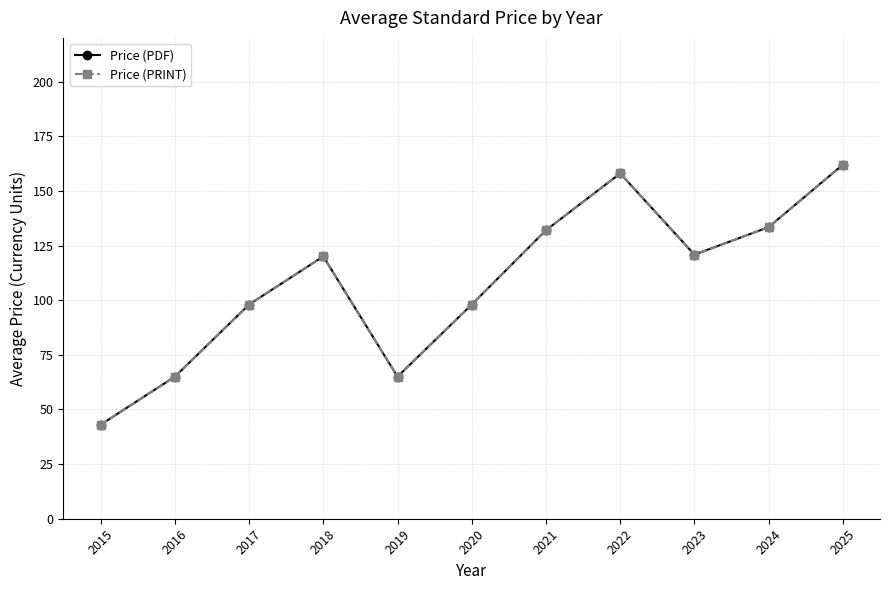

Does the chart have visible grid lines?

Yes